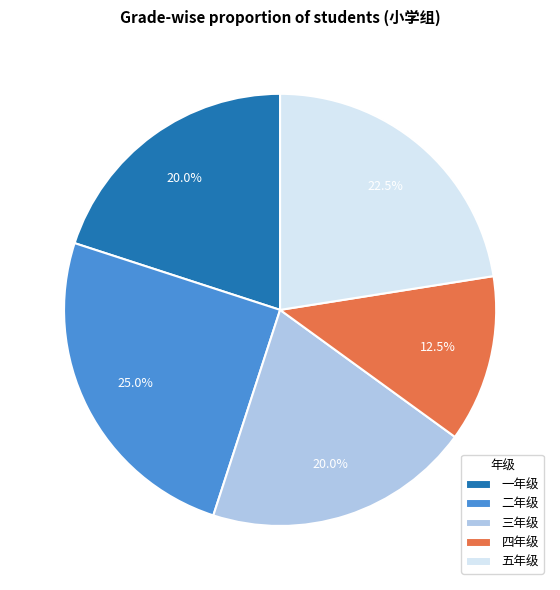

Is there any slice that represents more than half of the pie?

No